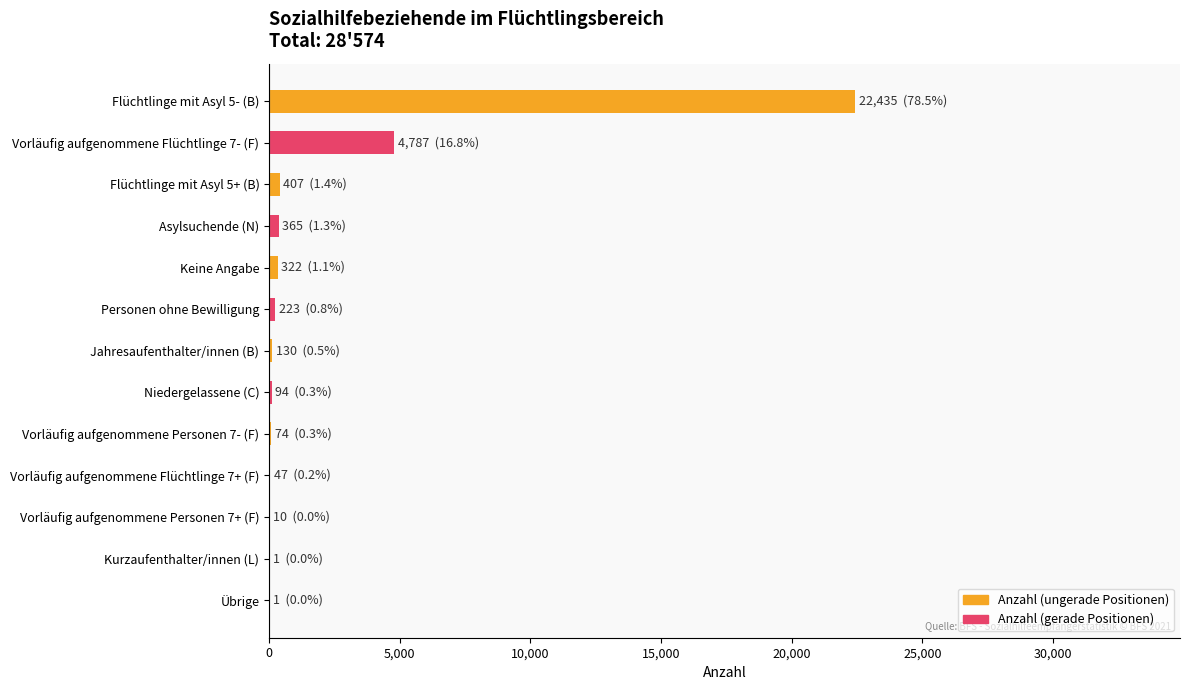

How many categories are shown in the chart?

13